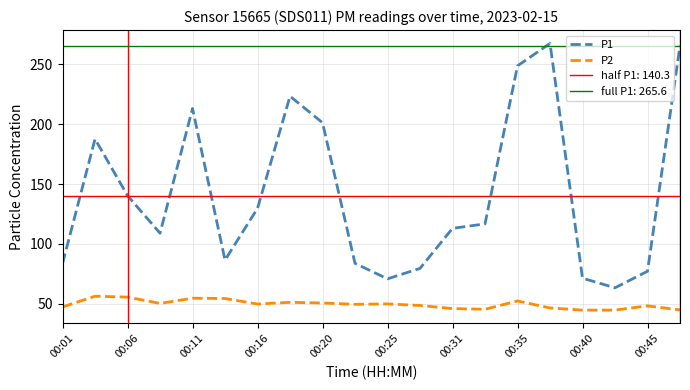

What is the value of the P2 point at the 14th from the left?

45.3